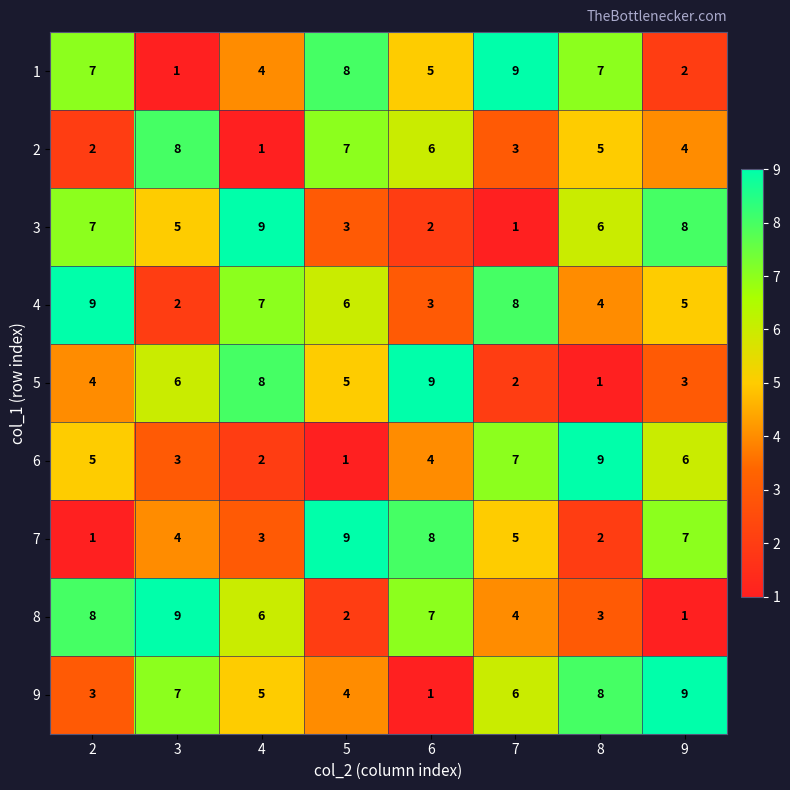

Rank the categories by 3 value from highest to lowest.

4, 9, 2, 8, 3, 5, 6, 7